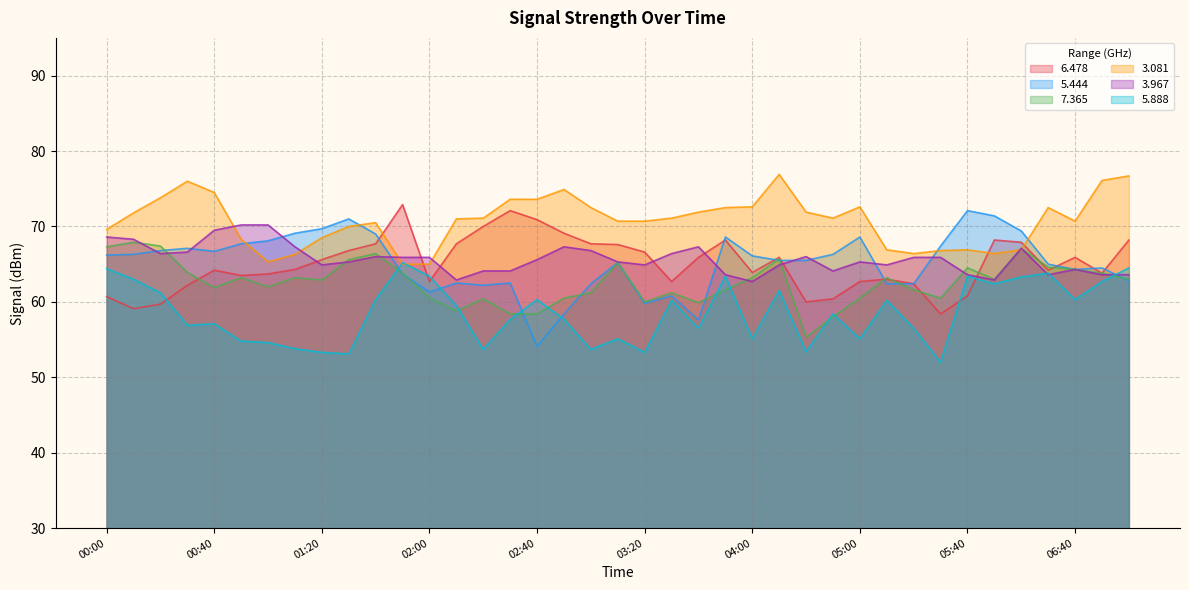

Where is 7.365 nearest to the value 61?

03:00